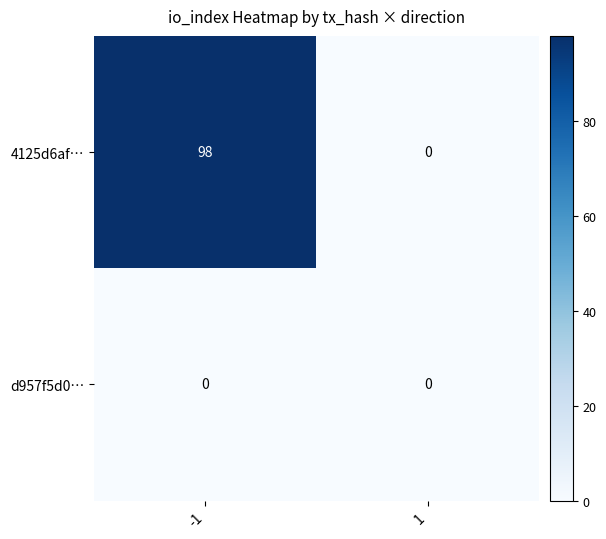

The 4125d6af… series shows 0 at 1. True or false?

True